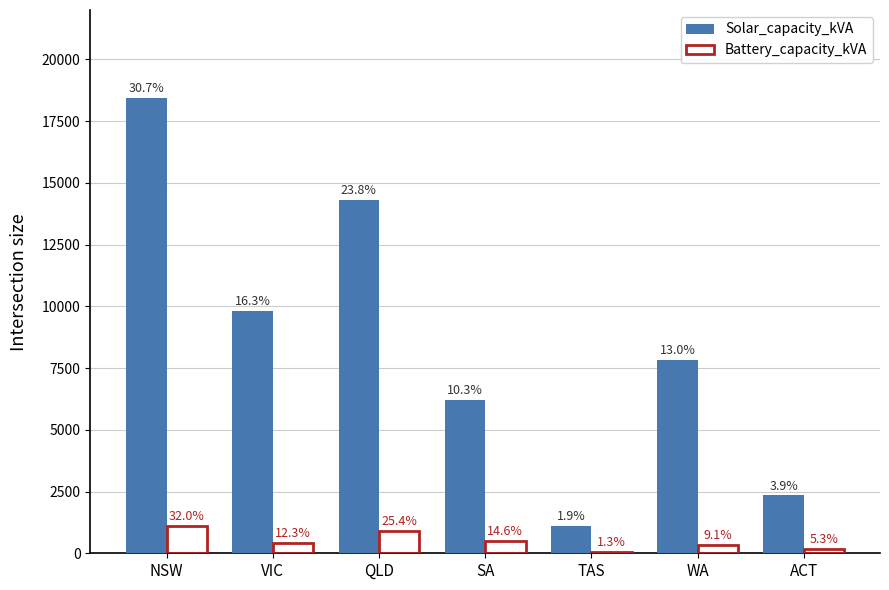

Does the chart contain stacked bars?

No